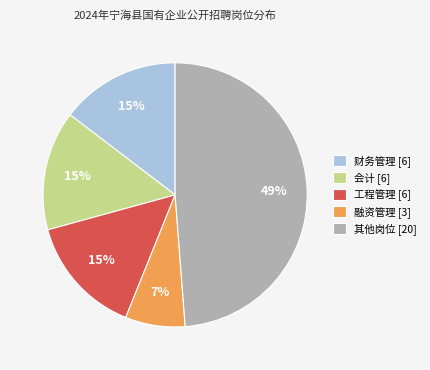

Which has a higher value, 其他岗位 [20] or 会计 [6]?

其他岗位 [20]